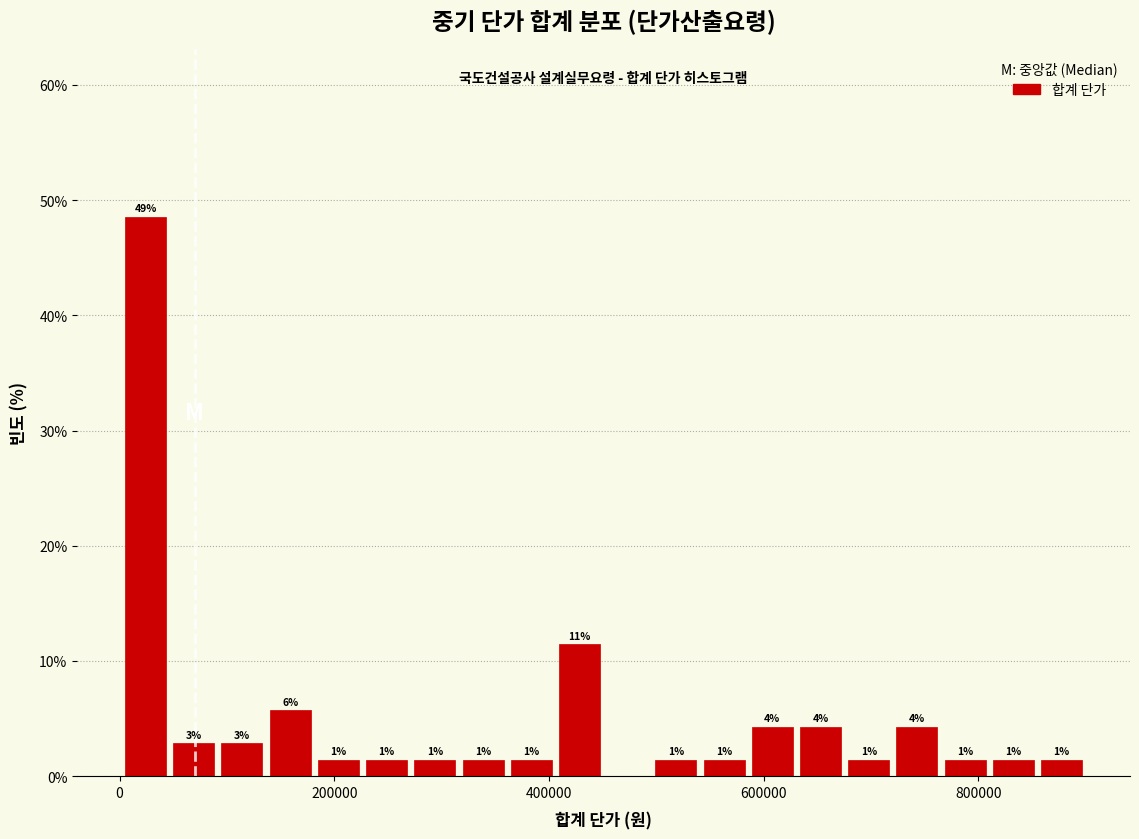

Read against the x-axis, roughly where is the centre of the tallest bar?

20000